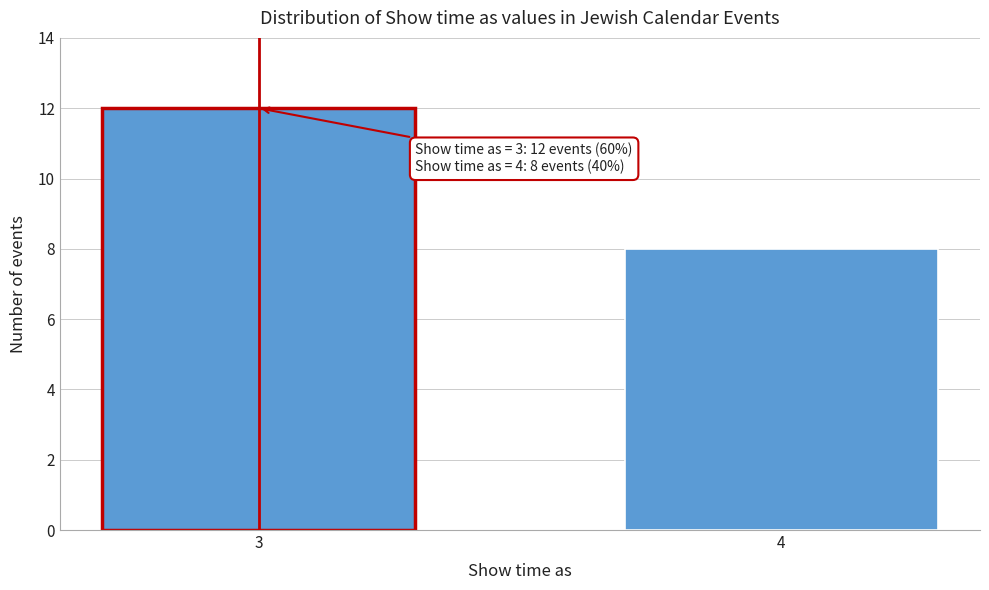

Reading left to right, what are all the values shown in this chart?

12	8